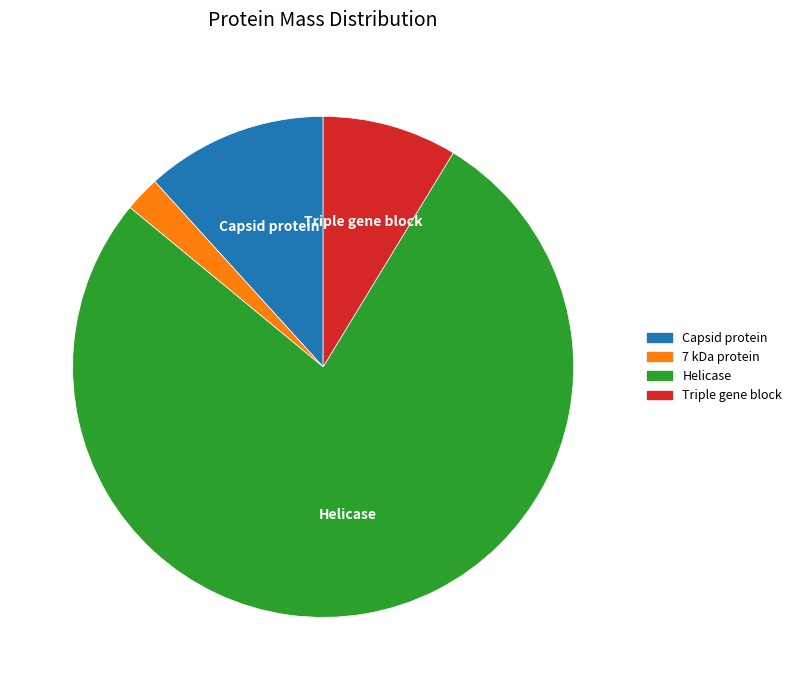

True or false: Helicase accounts for 88% of the total.

False